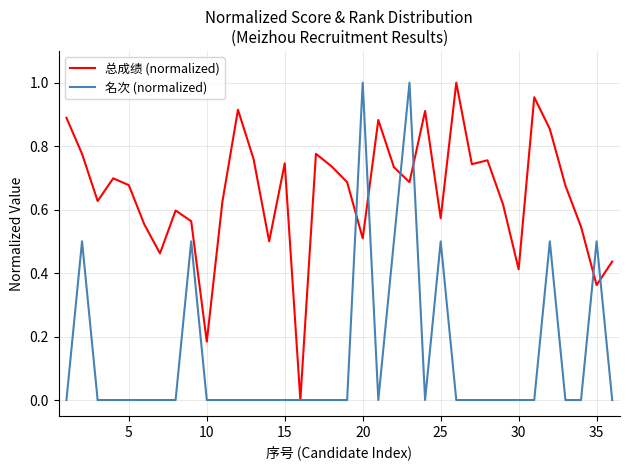

Which series has the largest total across all categories?

总成绩 (normalized)